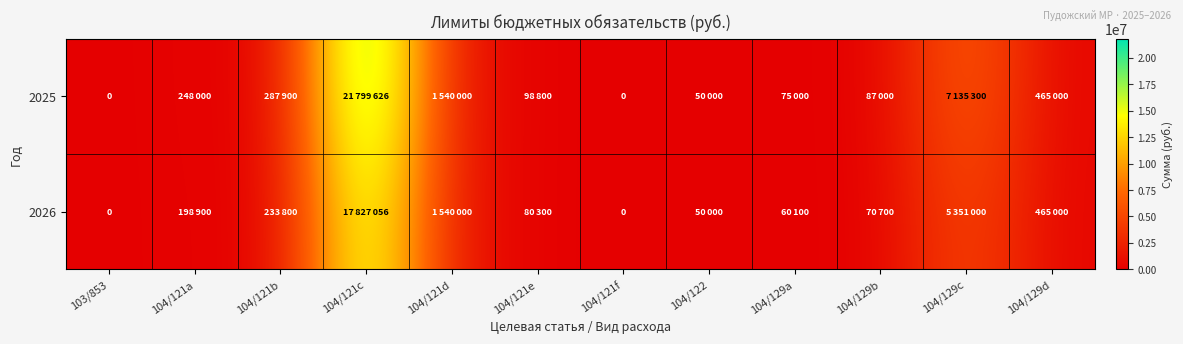

What is the difference between the maximum and minimum values in the 2025 series?

21799626